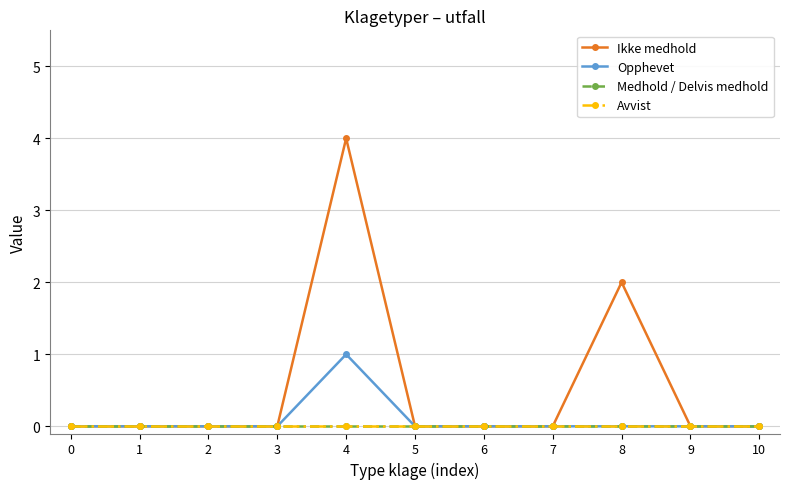

True or false: Opphevet has a value of 0 at 10.

True